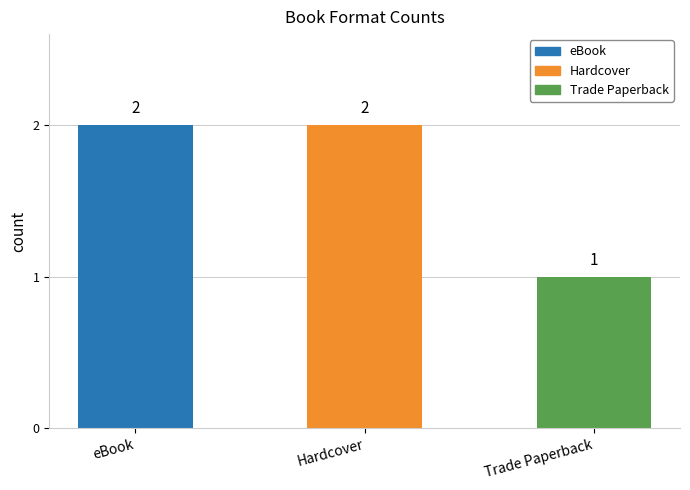

Is it true that the value at eBook is 2?

True